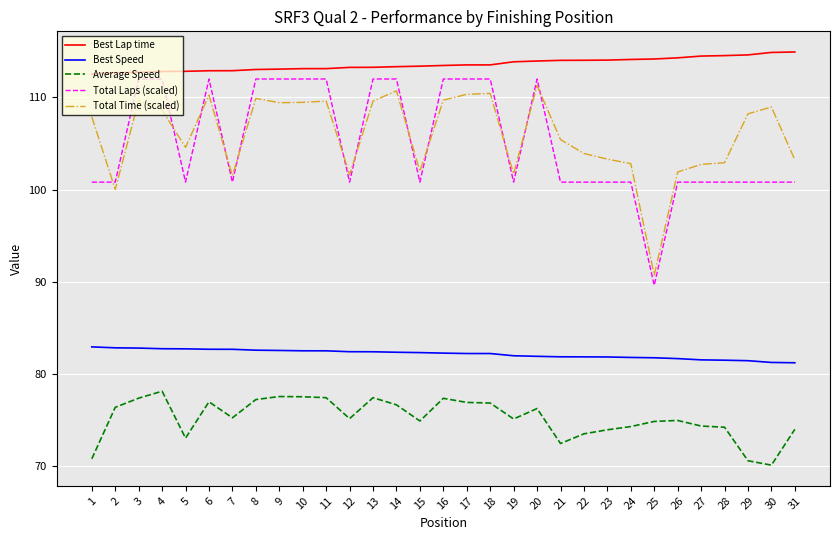

Which series has the widest spread of values?

Total Laps (scaled)